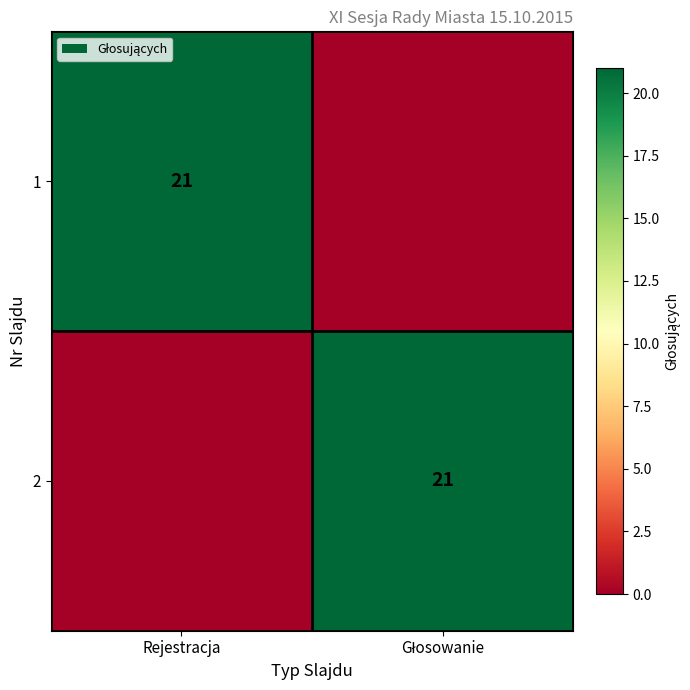

Which series has the largest range (max minus min)?

1